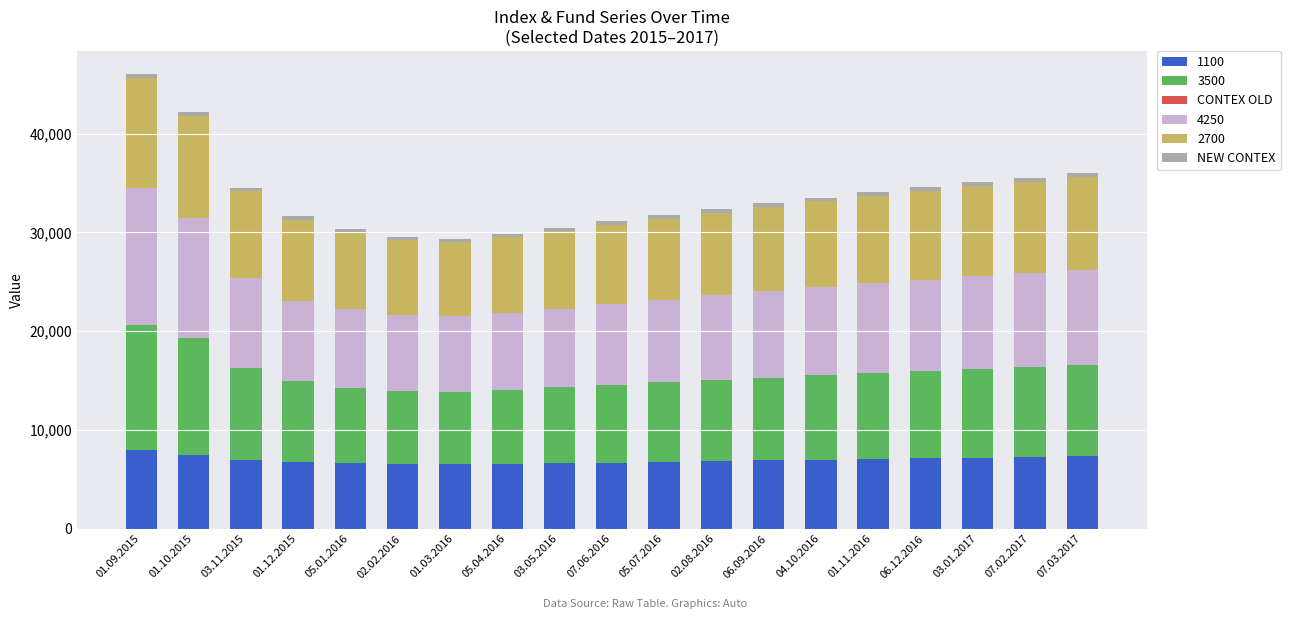

What is the highest value of the 1100 series?

7976.0